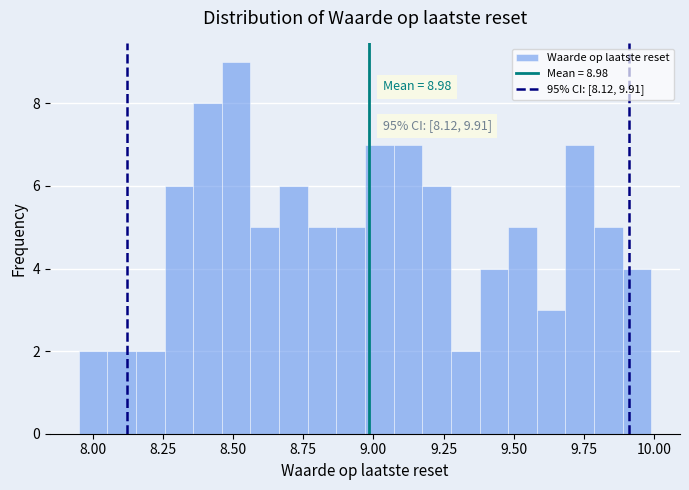

Read against the x-axis, roughly where is the centre of the tallest bar?

8.50